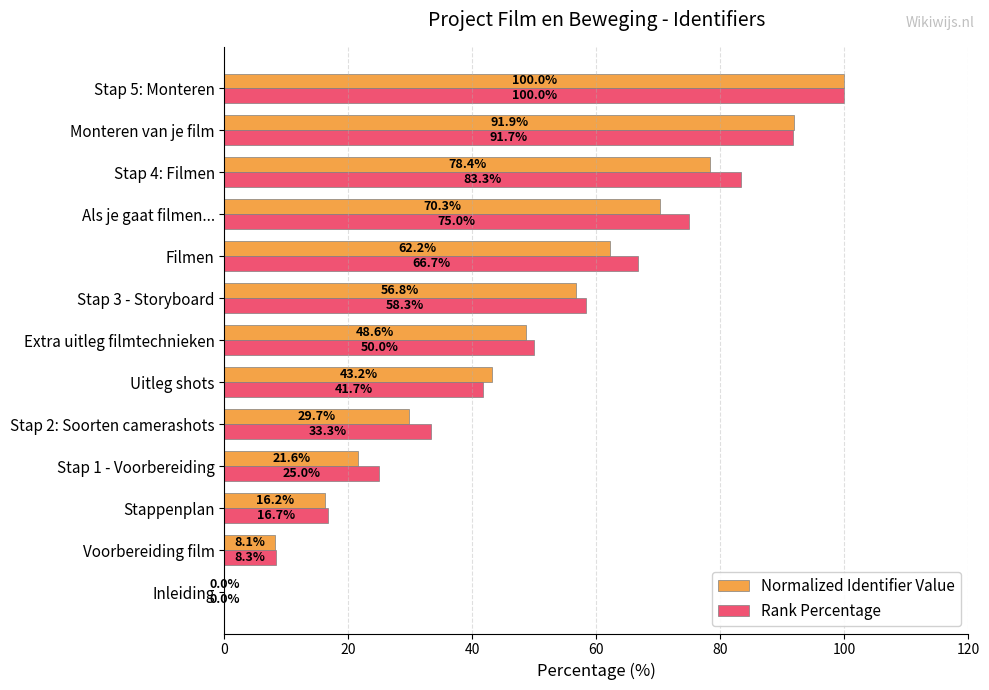

What are all the series names shown in the legend?

Normalized Identifier Value, Rank Percentage